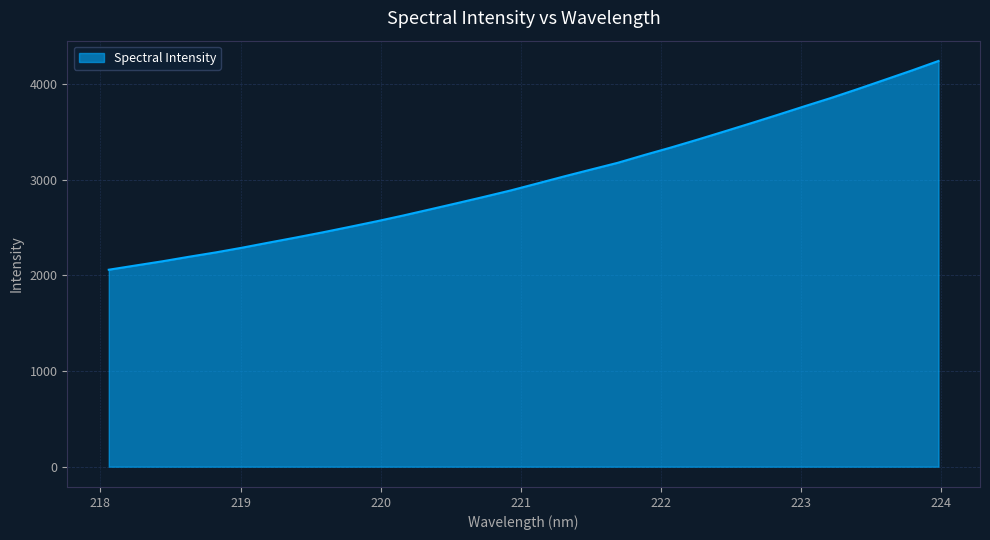

What is the minimum value shown in the chart?

2059.1